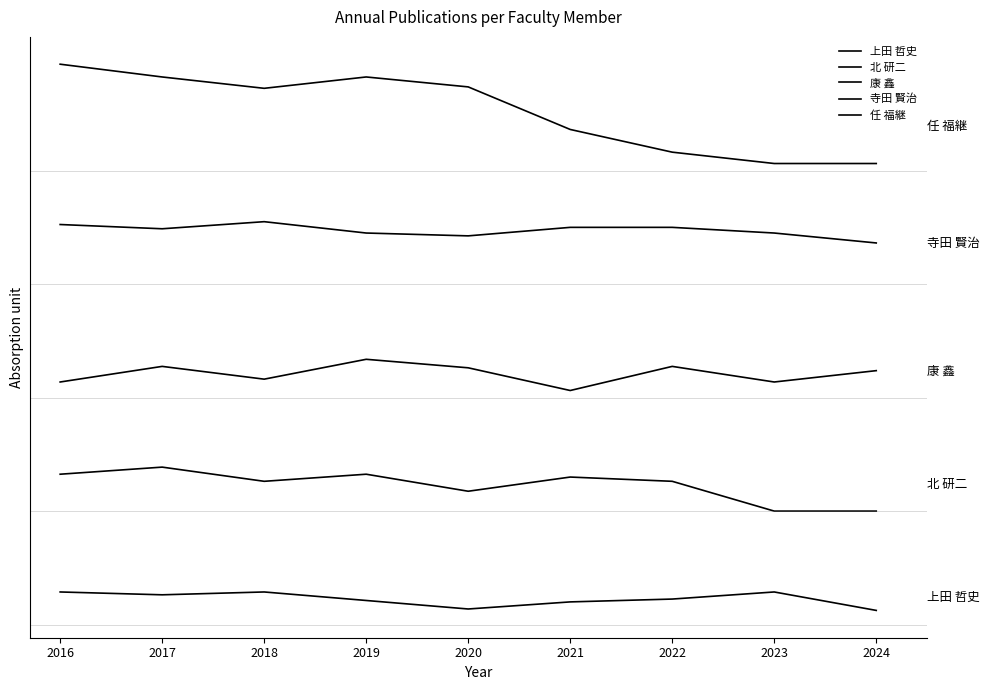

Count the number of data series in this chart.

5